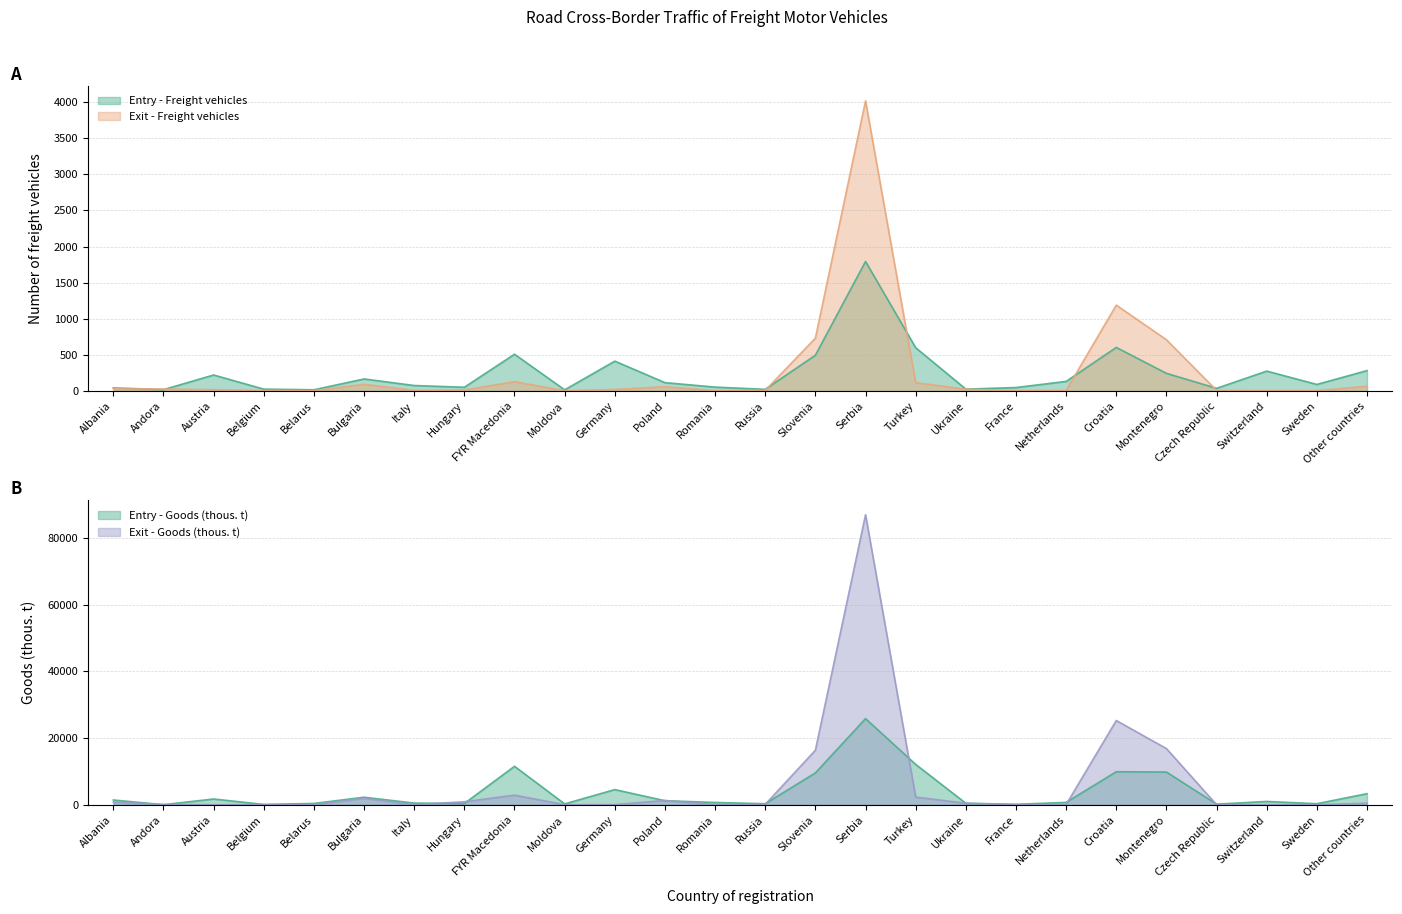

Rank the series by their maximum value, from lowest to highest.

Entry - Freight vehicles, Exit - Freight vehicles, Entry - Goods (thous. t), Exit - Goods (thous. t)